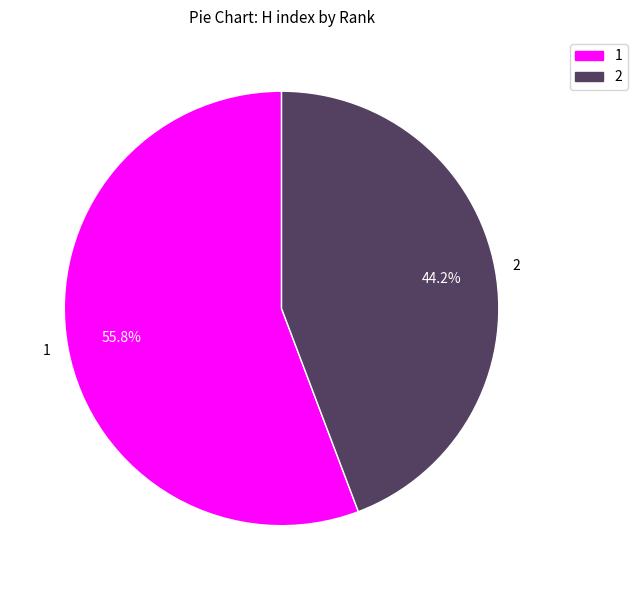

How many slices are in this pie chart?

2